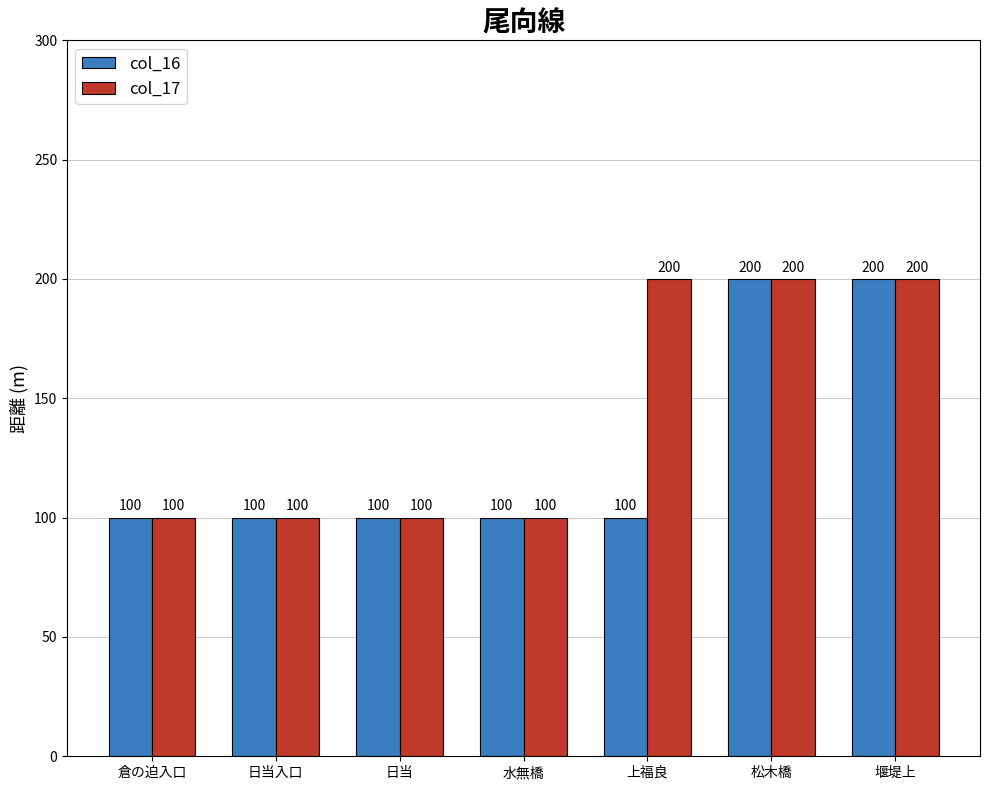

What is the difference between the maximum and minimum values in the col_17 series?

100